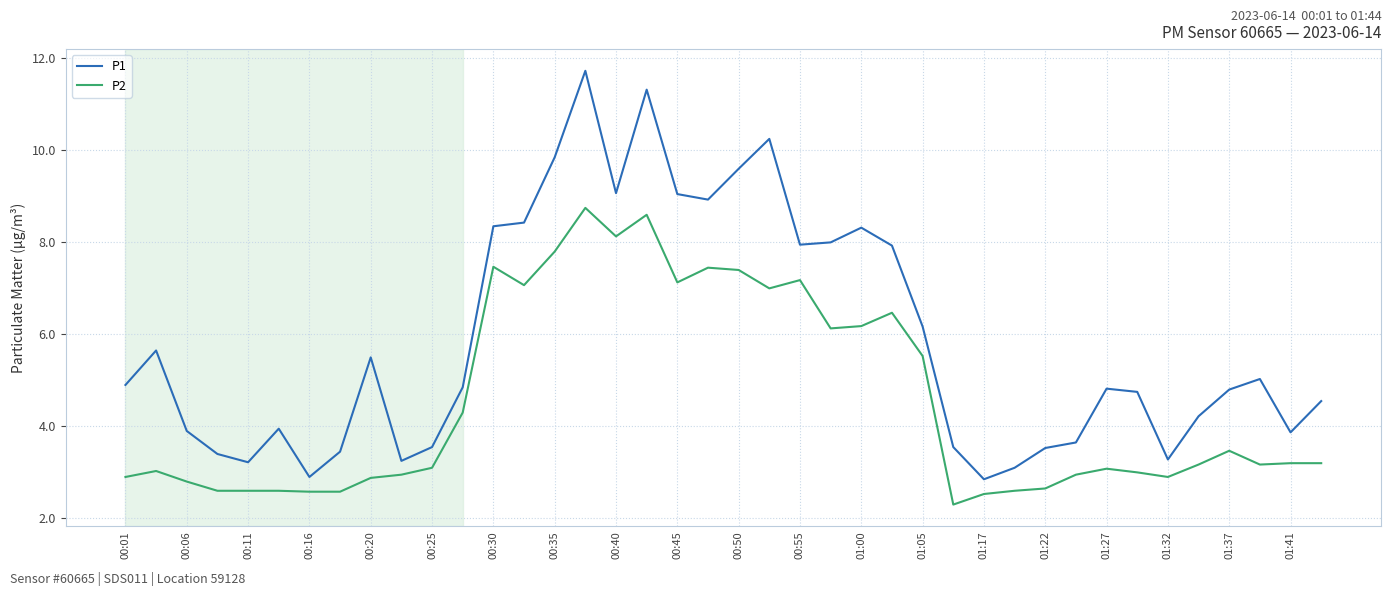

What is the minimum value for P1?

2.9